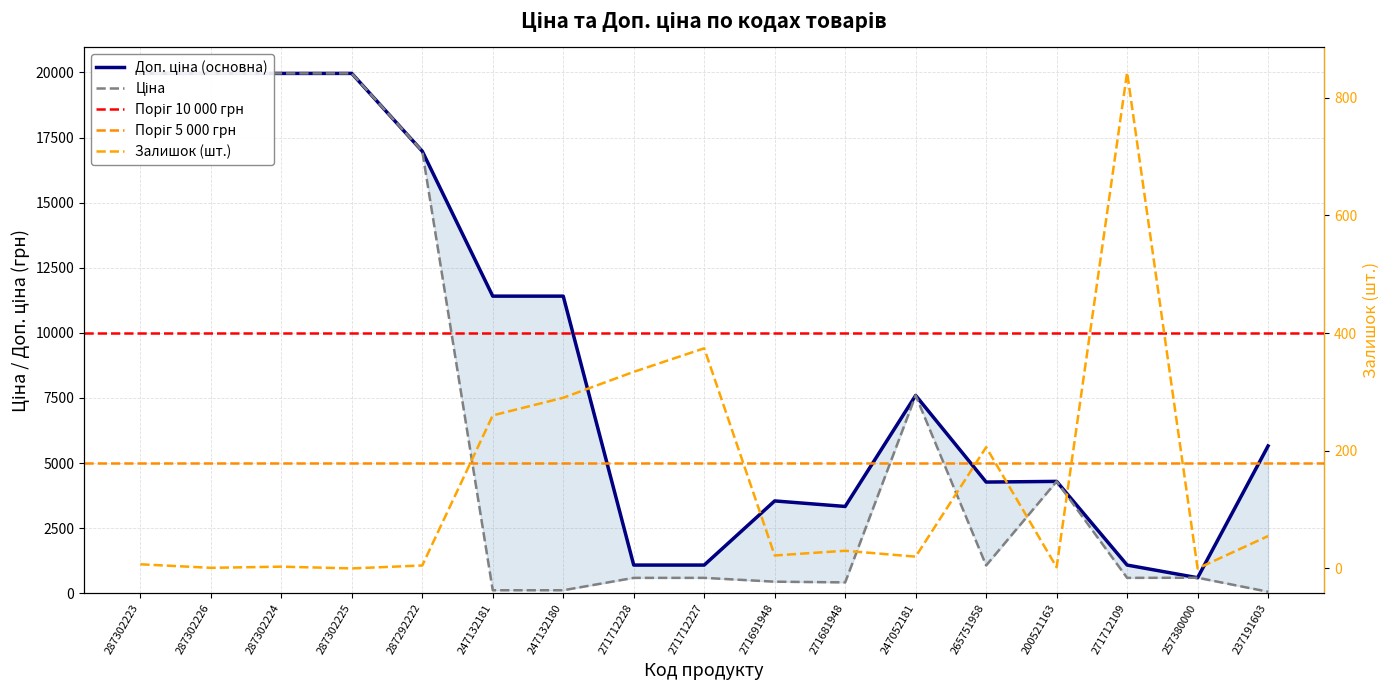

At which category does the chart reach its minimum across all series?

287302225